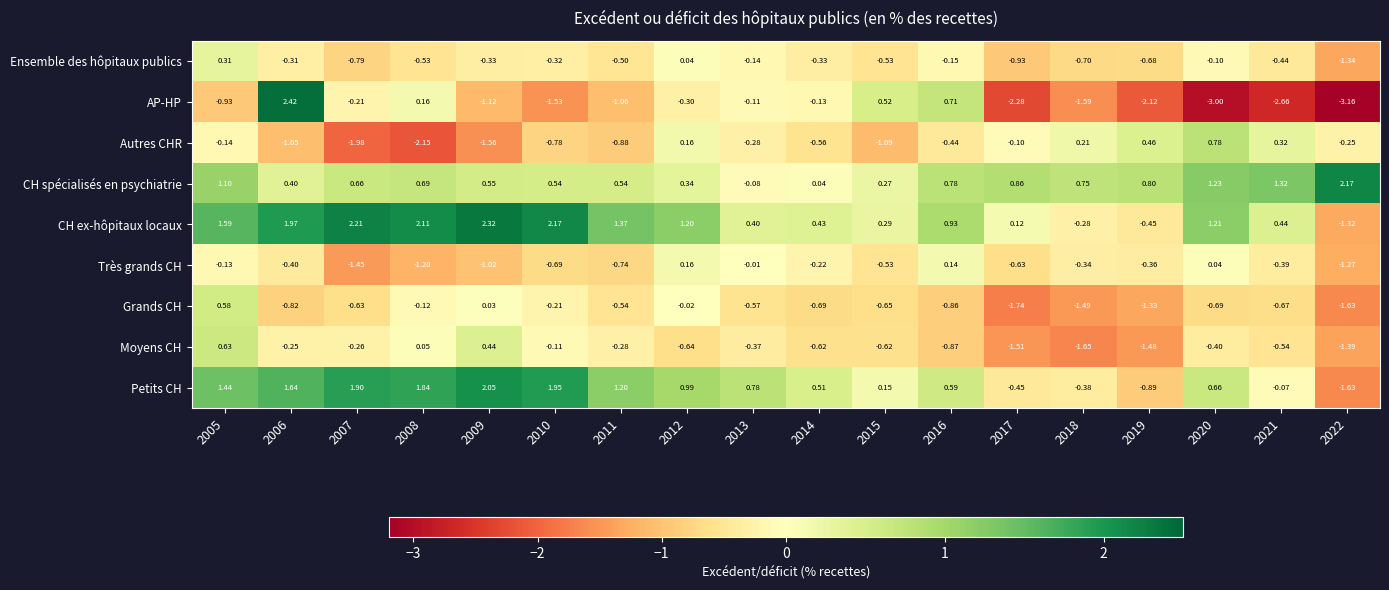

Rank the series at 2019 from highest to lowest value.

CH spécialisés en psychiatrie, Autres CHR, Très grands CH, CH ex-hôpitaux locaux, Ensemble des hôpitaux publics, Petits CH, Grands CH, Moyens CH, AP-HP